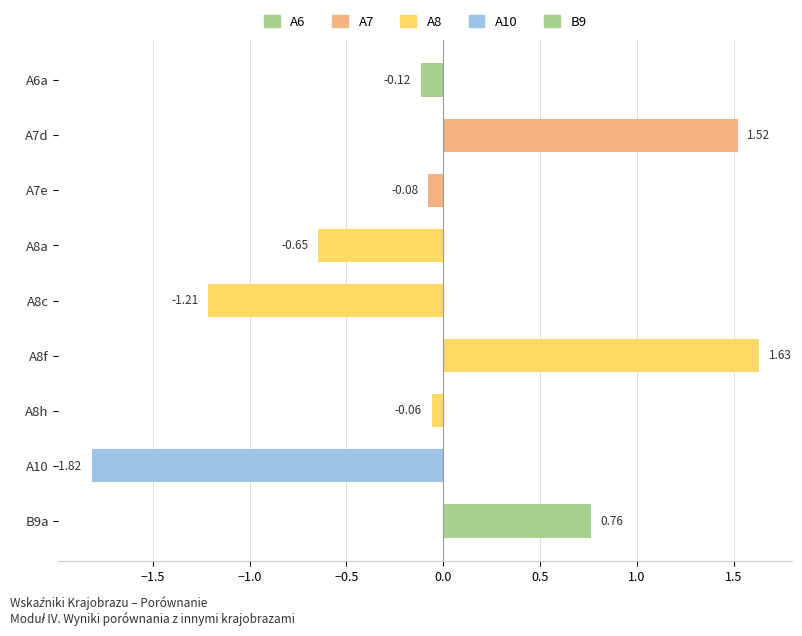

Are the bars grouped side by side (vs. stacked)?

No